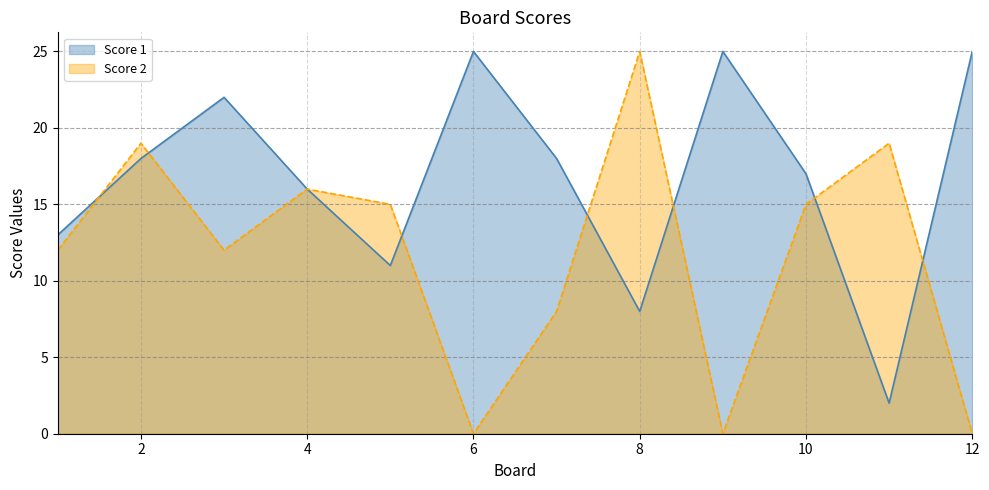

What are all the series names shown in the legend?

Score 1, Score 2